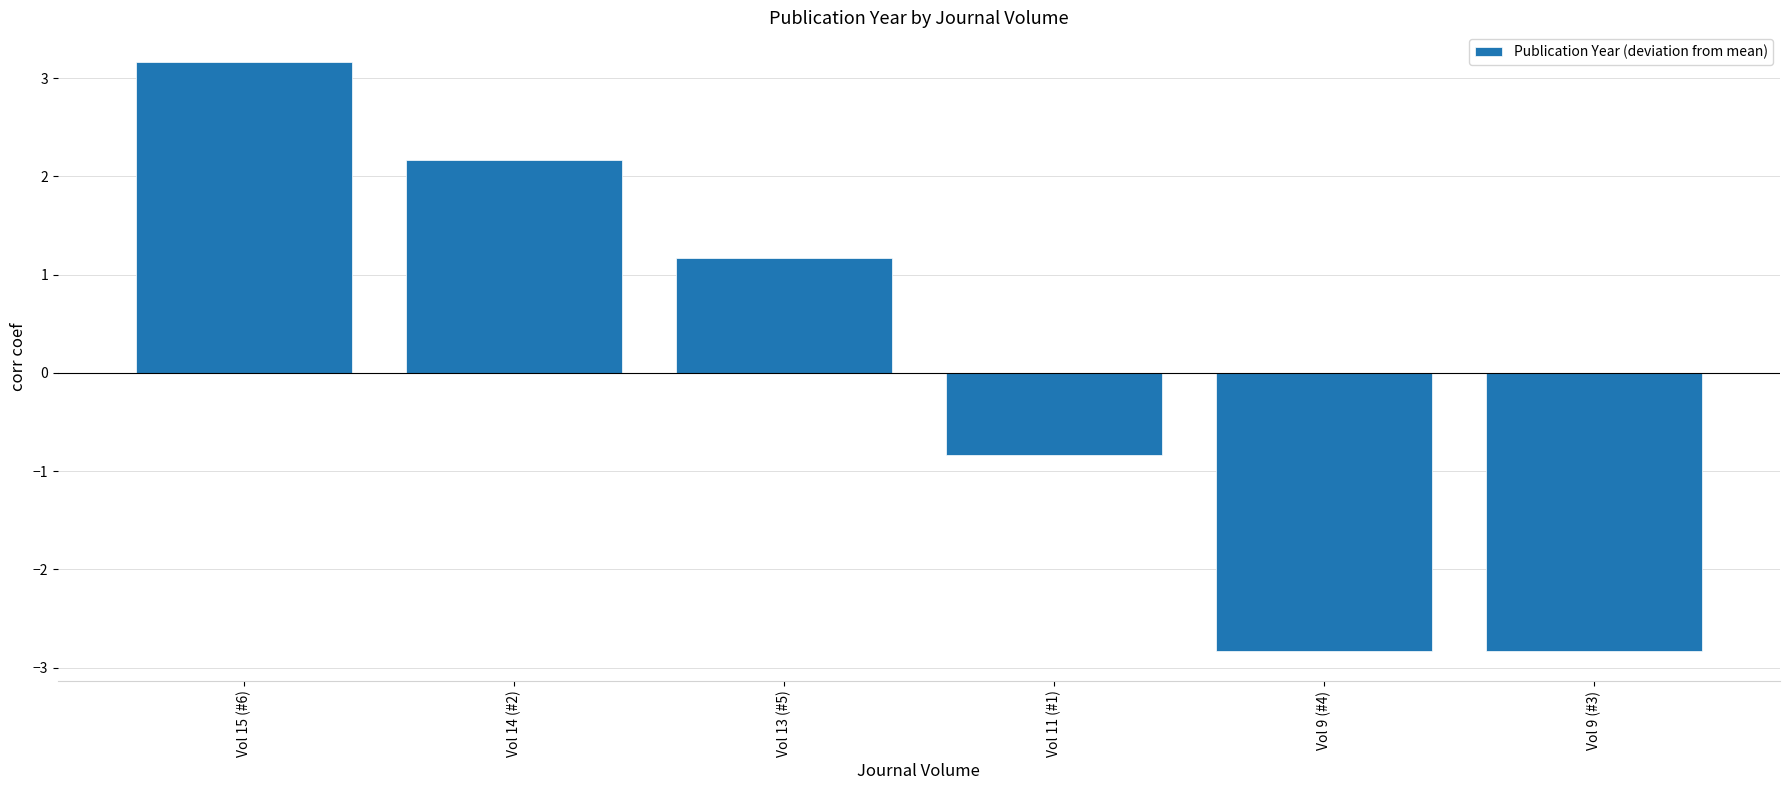

What is the smallest value displayed?

-2.8